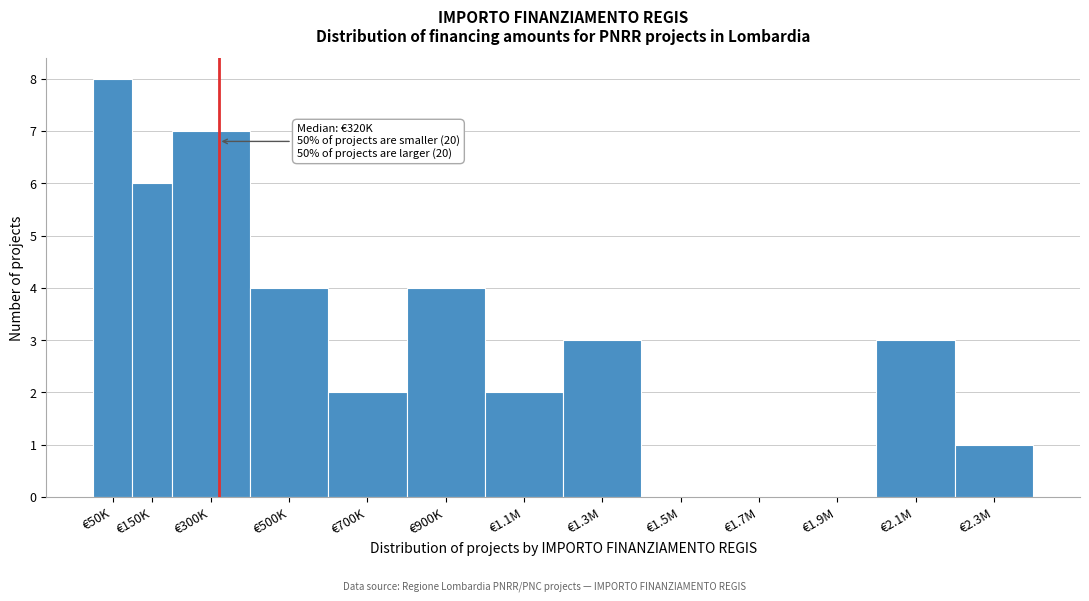

Reading left to right, list all the values displayed in this chart.

€50K=8	€150K=6	€300K=7	€500K=4	€700K=2	€900K=4	€1.1M=2	€1.3M=3	€1.5M=0	€1.7M=0	€1.9M=0	€2.1M=3	€2.3M=1